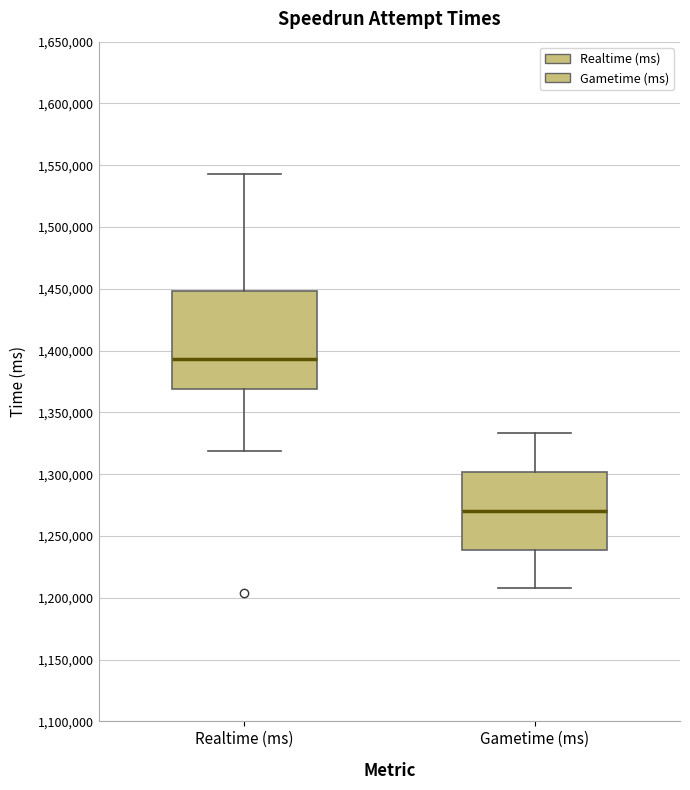

Reading left to right, transcribe this box plot: for each box, give where its median line is, the range the box spans, and where its two whiskers end, as read against the y-axis. The values are not printed on the chart, so give them approximately, as read against the axis.

Realtime (ms): median 1395000, box 1370000 to 1450000, whiskers 1320000 to 1545000
Gametime (ms): median 1270000, box 1240000 to 1300000, whiskers 1210000 to 1335000